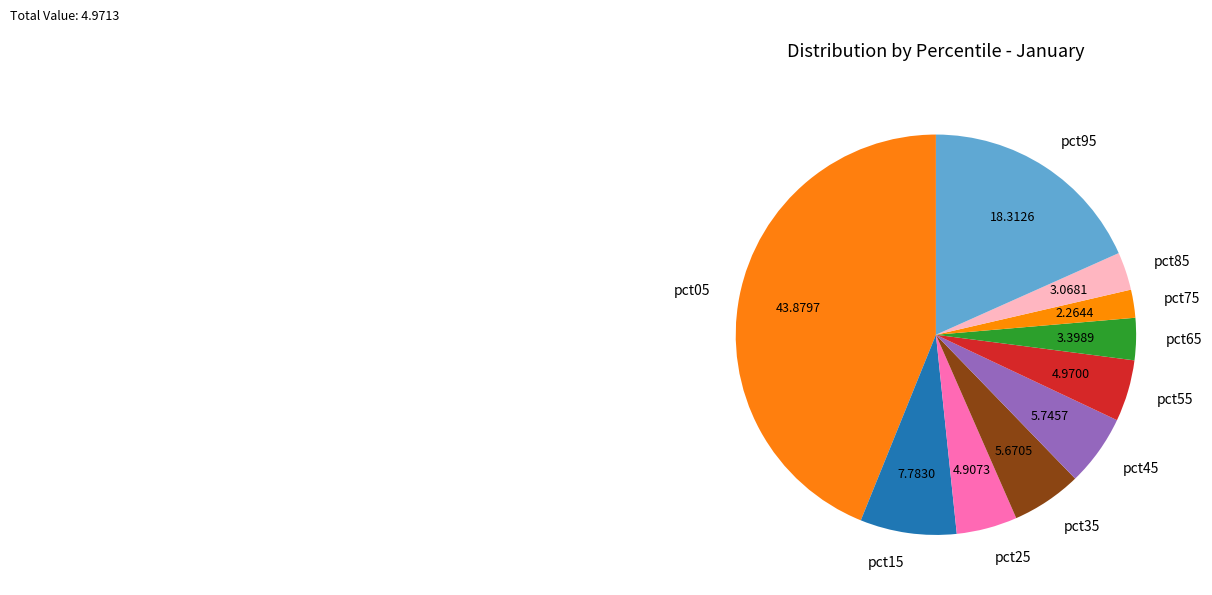

The pct55 slice represents 5% of the pie. True or false?

True